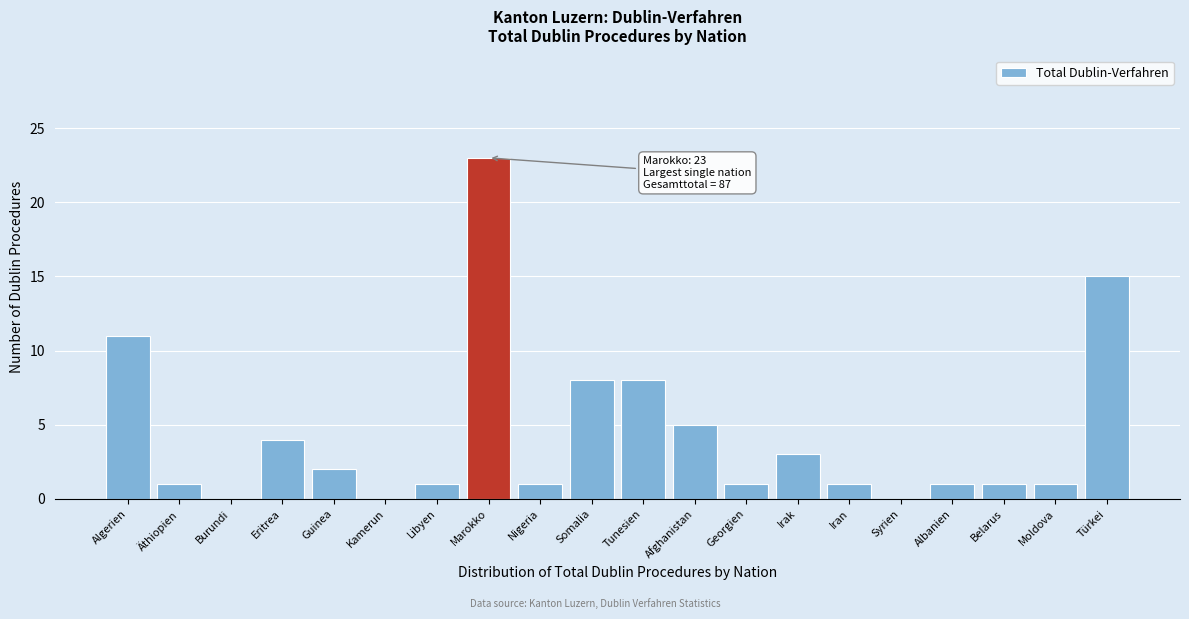

Reading left to right, extract all data points from this chart.

Algerien=11	Äthiopien=1	Burundi=0	Eritrea=4	Guinea=2	Kamerun=0	Libyen=1	Marokko=23	Nigeria=1	Somalia=8	Tunesien=8	Afghanistan=5	Georgien=1	Irak=3	Iran=1	Syrien=0	Albanien=1	Belarus=1	Moldova=1	Türkei=15